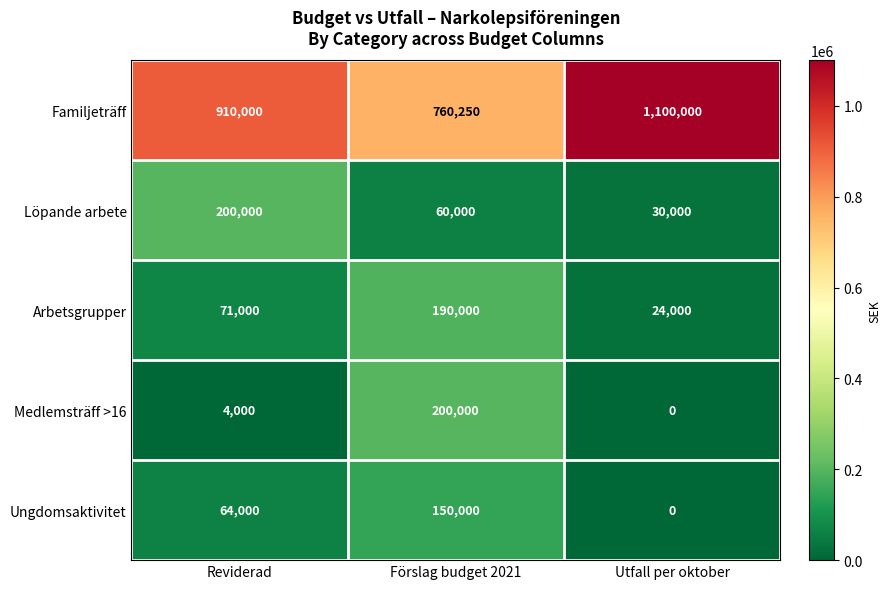

Reading left to right, extract all data points from this chart.

Familjeträff: Reviderad=910000	Förslag budget 2021=760250	Utfall per oktober=1100000
Löpande arbete: Reviderad=200000	Förslag budget 2021=60000	Utfall per oktober=30000
Arbetsgrupper: Reviderad=71000	Förslag budget 2021=190000	Utfall per oktober=24000
Medlemsträff >16: Reviderad=4000	Förslag budget 2021=200000	Utfall per oktober=0
Ungdomsaktivitet: Reviderad=64000	Förslag budget 2021=150000	Utfall per oktober=0